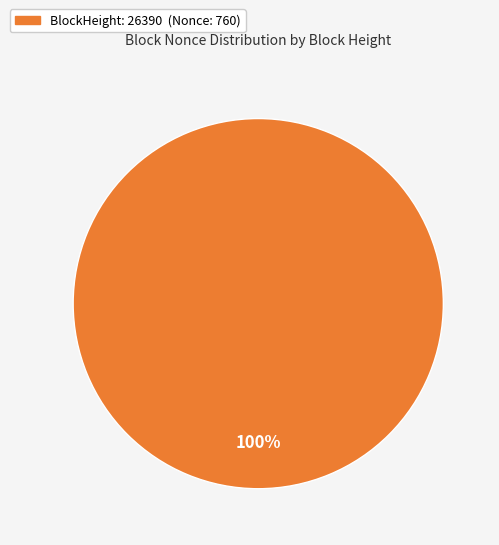

Does any single category account for the majority?

Yes